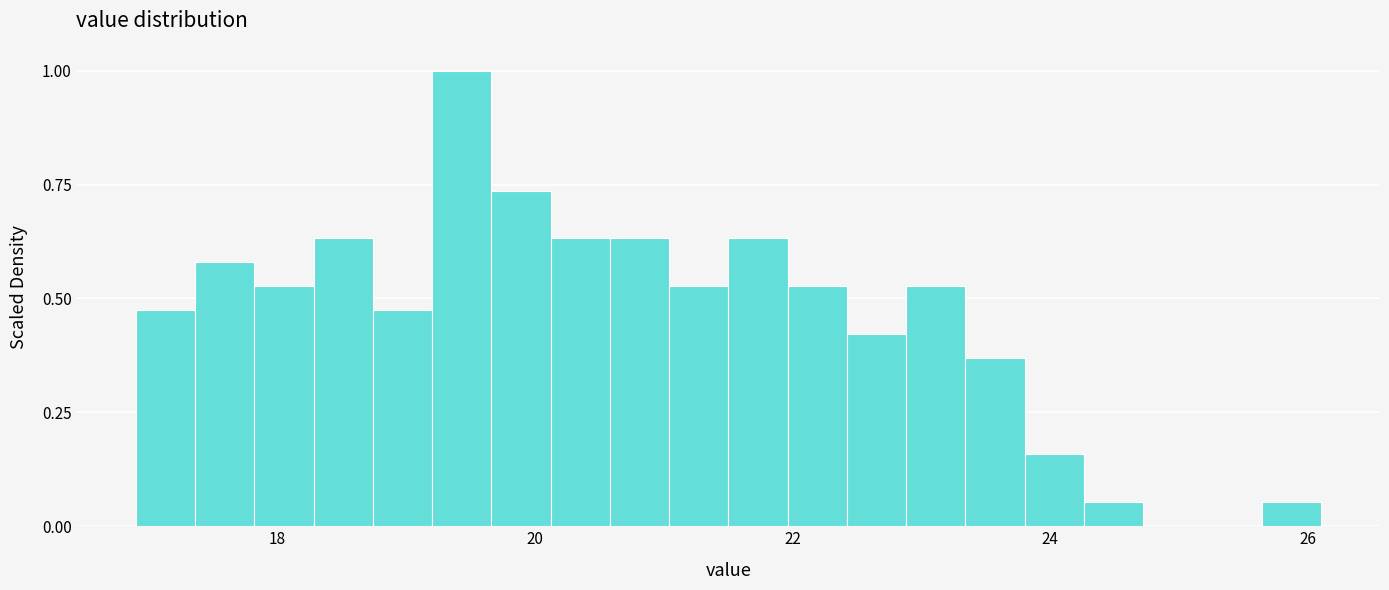

Around what value on the x-axis is the tallest bar? Give the approximate position of its centre, as read against the axis.

19.4